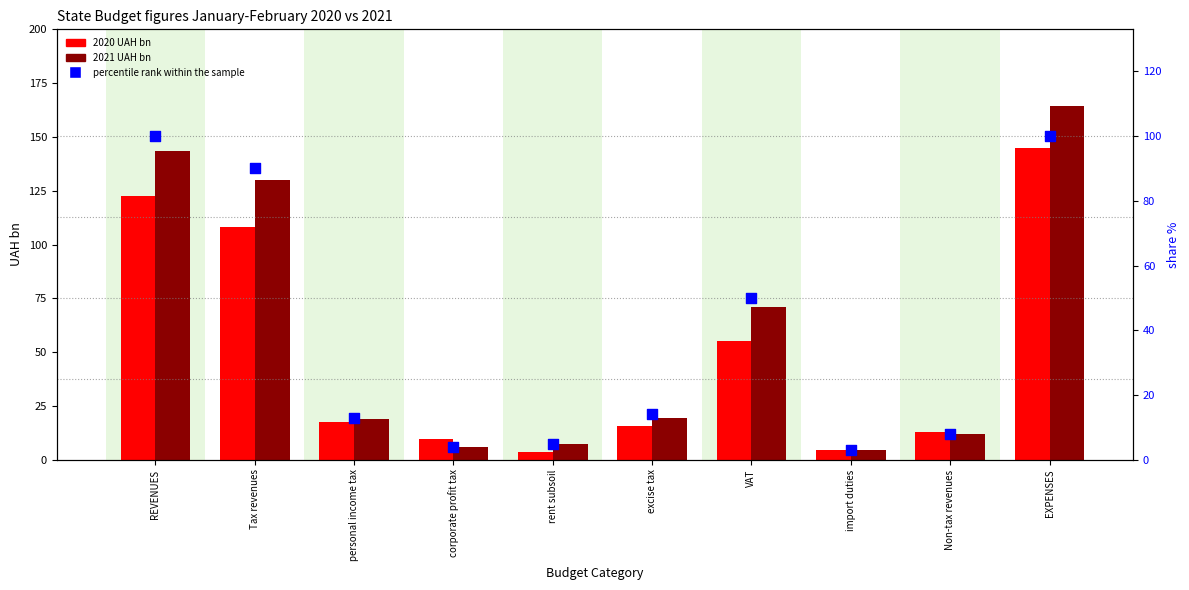

Which series has the largest total across all categories?

2021 UAH bn